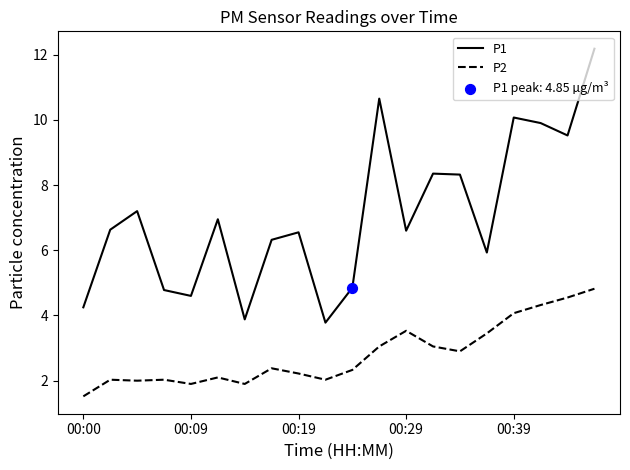

What is the difference between the maximum and minimum values in the P1 series?

8.4